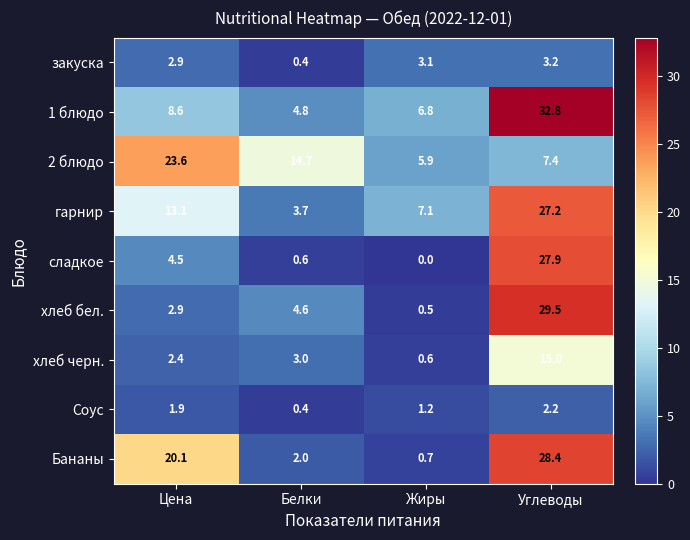

What is the greatest value displayed?

32.8